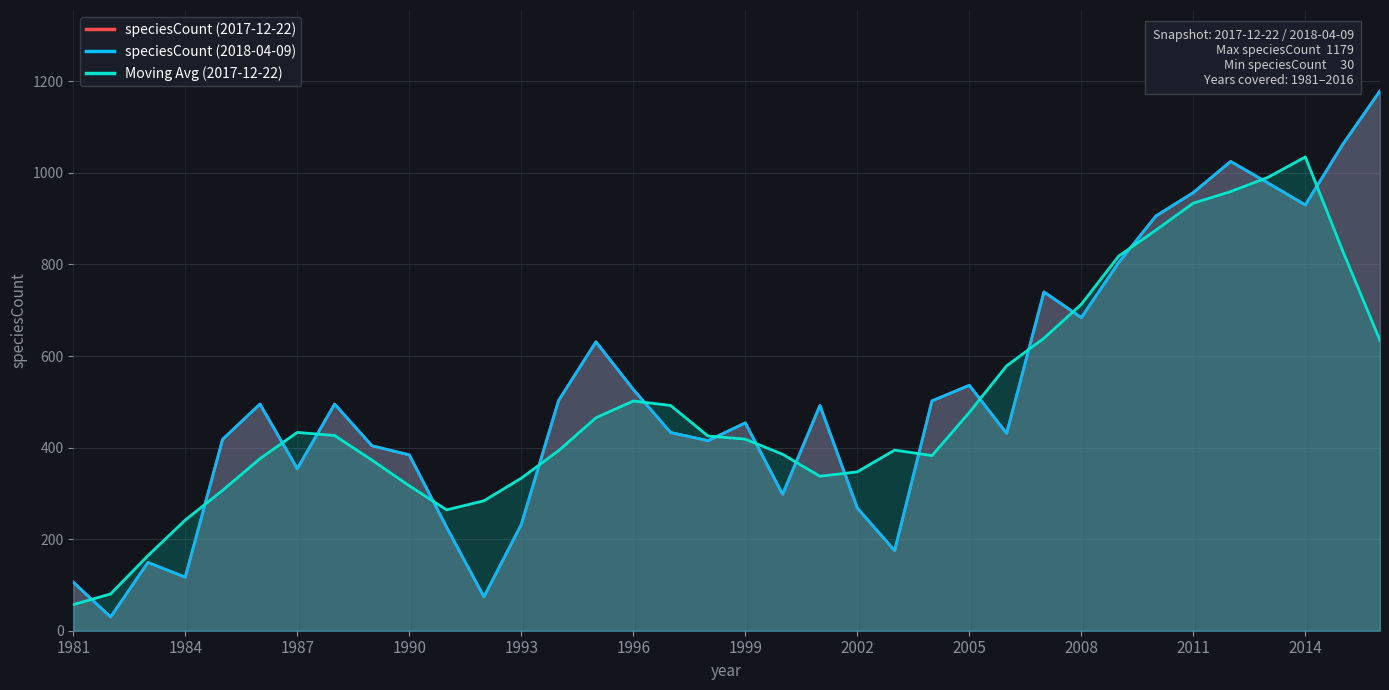

What are all the series names shown in the legend?

speciesCount (2017-12-22), speciesCount (2018-04-09), Moving Avg (2017-12-22)